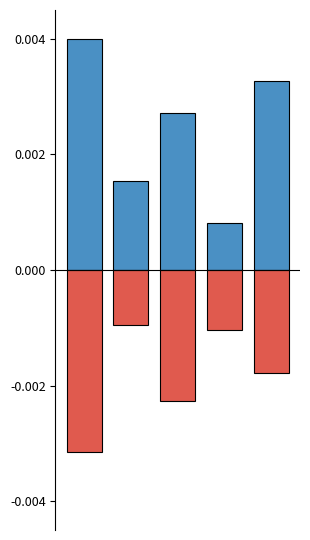

Rank the categories by 档案面积 value from highest to lowest.

0, 4, 2, 1, 3